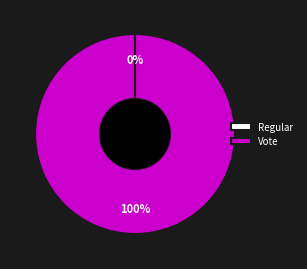

Does Vote represent more than half of the total?

Yes